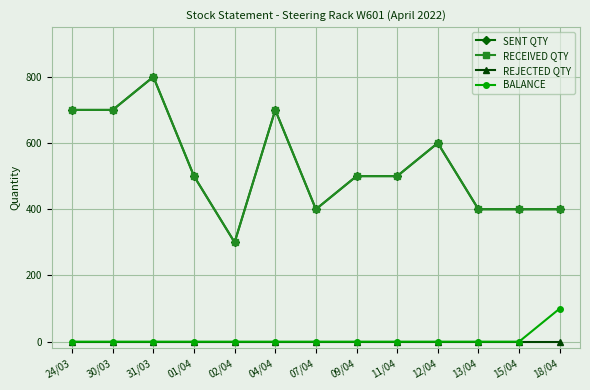

What position from the right is 12/04?

4